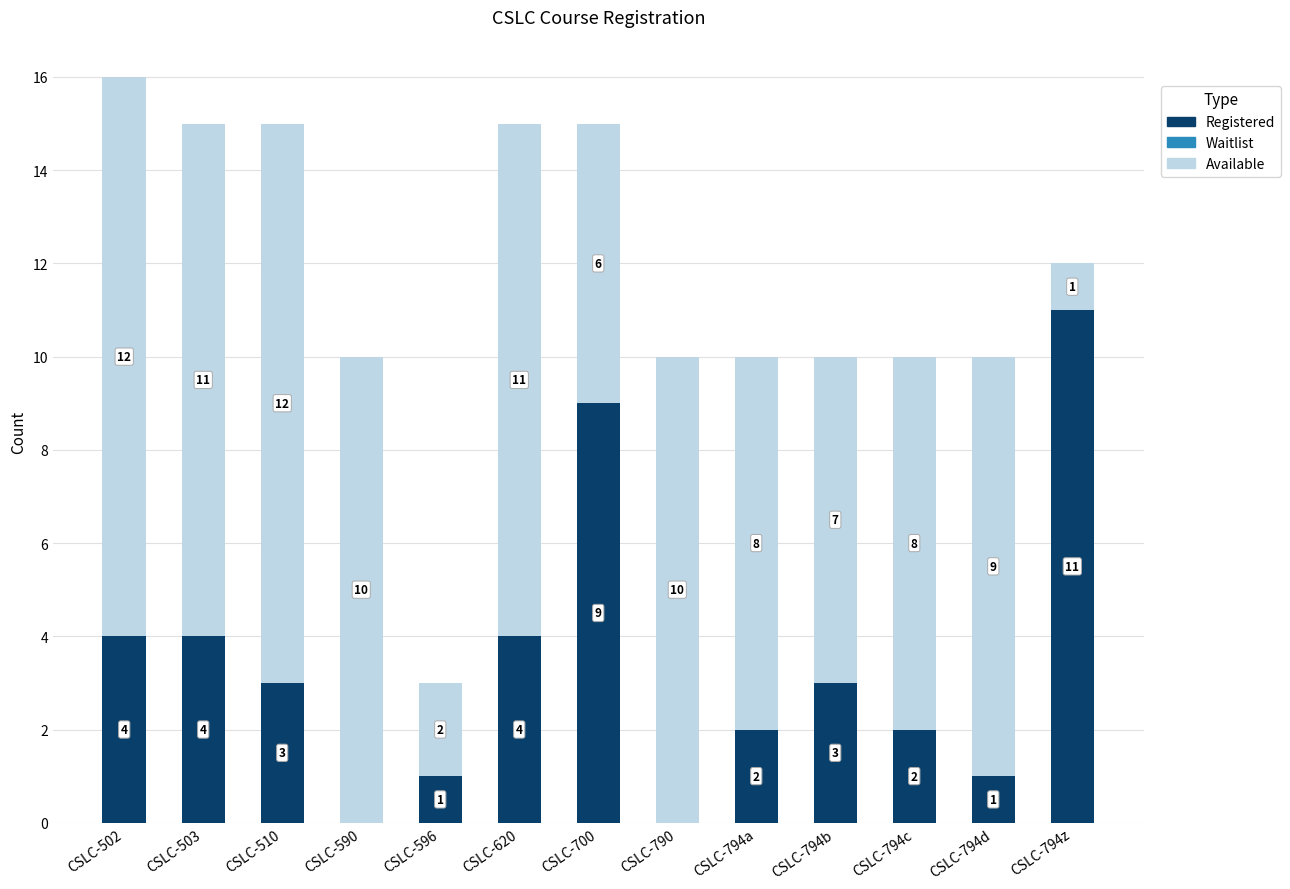

What is the sum of all Registered values?

44